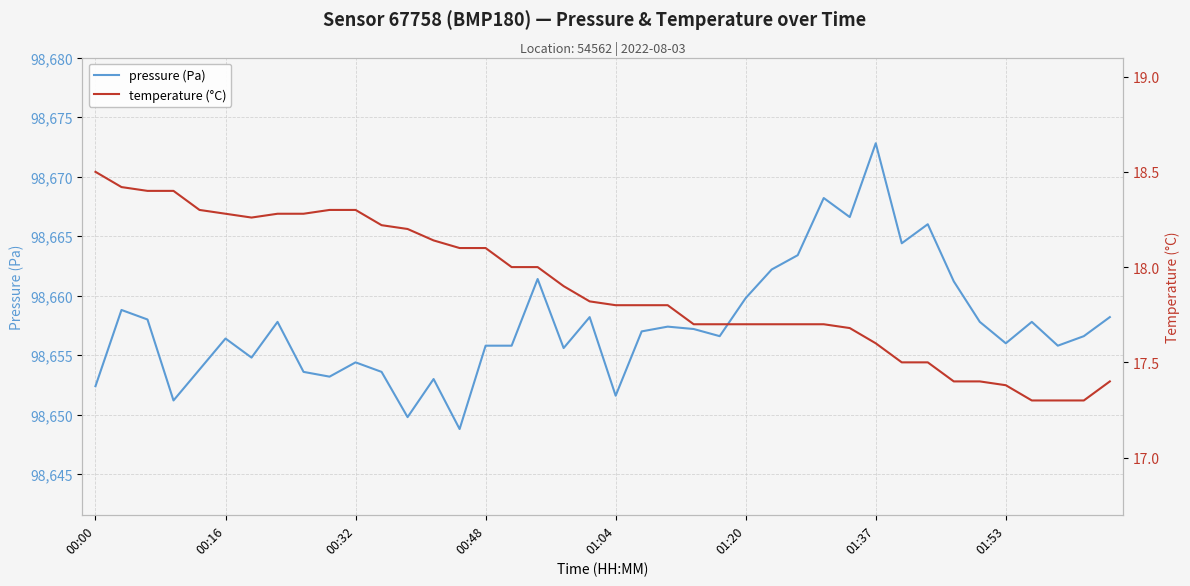

What is the average value of the temperature (°C) series?

17.9